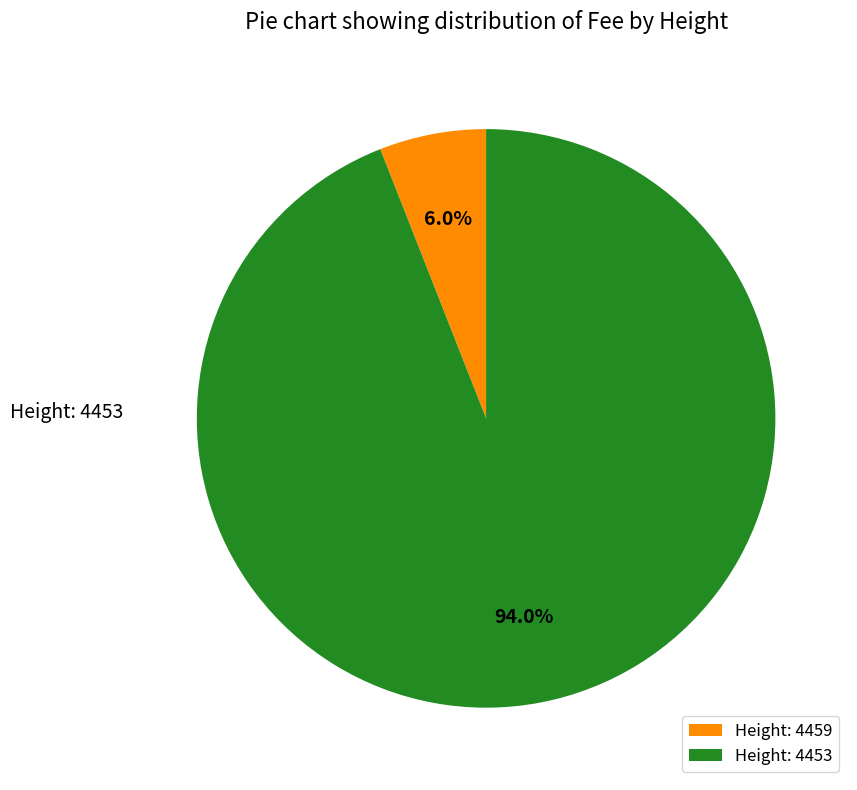

Which category has the smallest portion of the pie?

Height: 4459